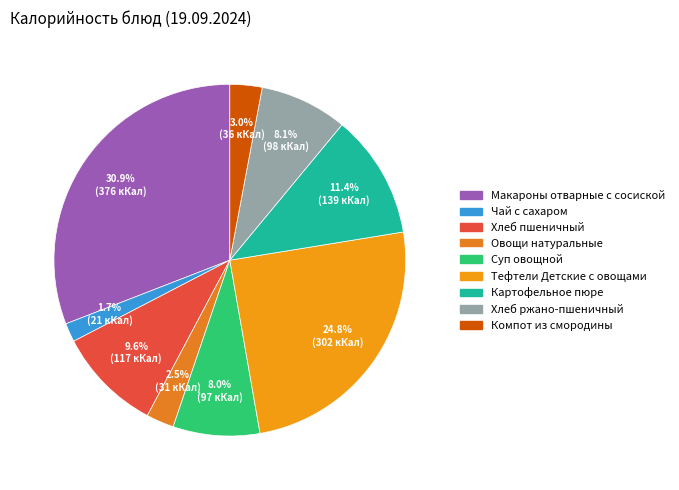

To the nearest percent, what is the difference between the largest and smallest slice percentages?

29%